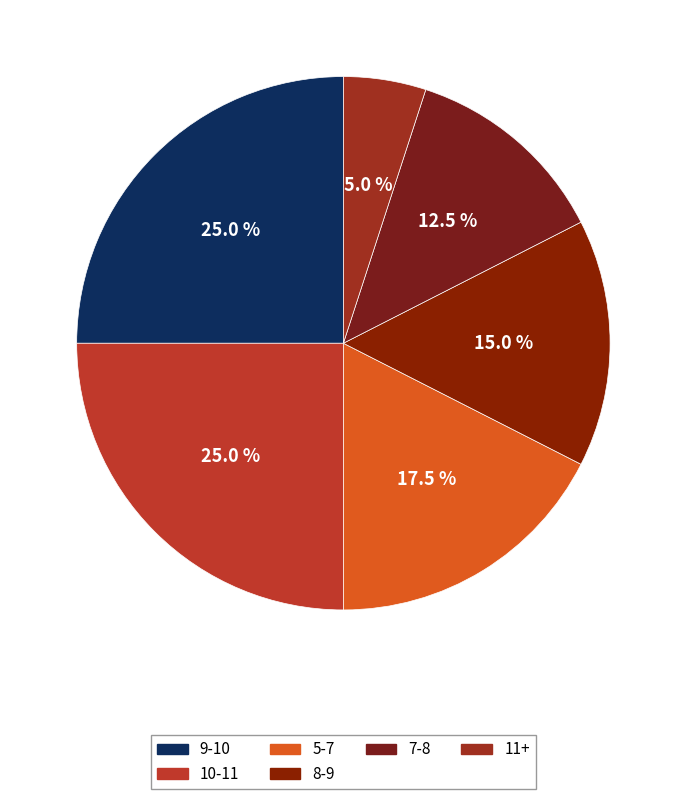

Is there a majority slice in this chart?

No